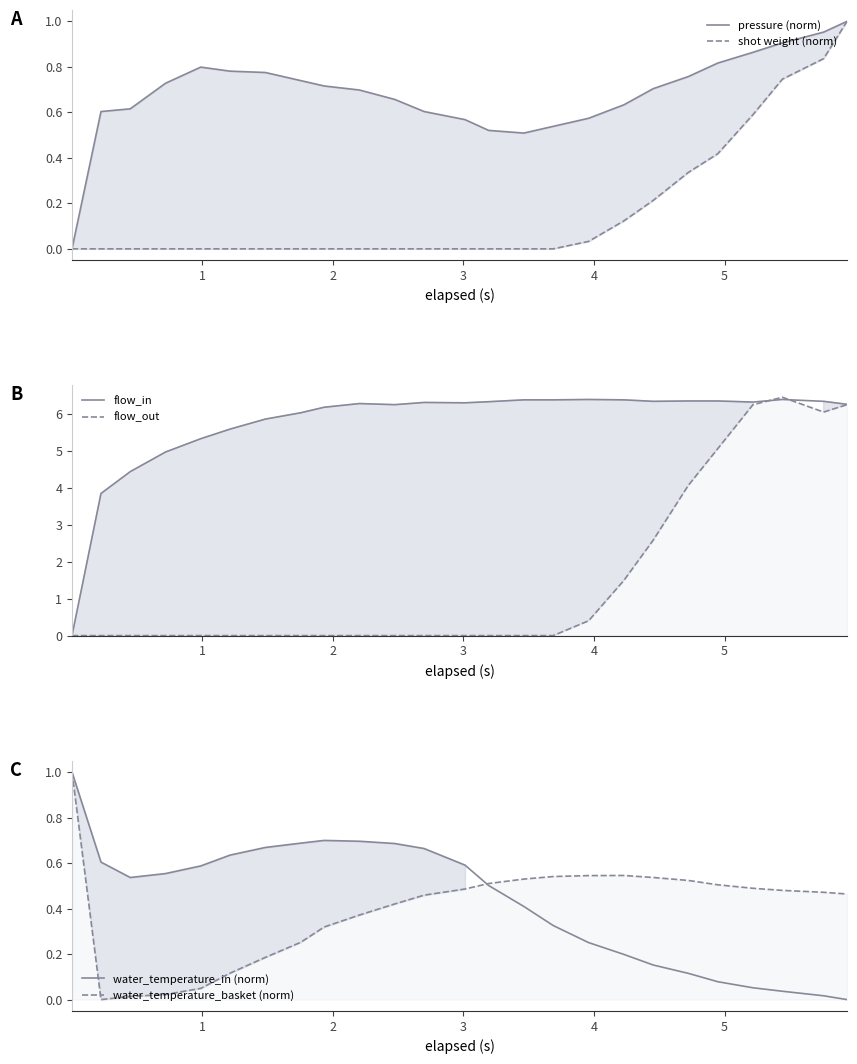

In pressure (norm), how many points are higher than both neighbors (excluding endpoints)?

1